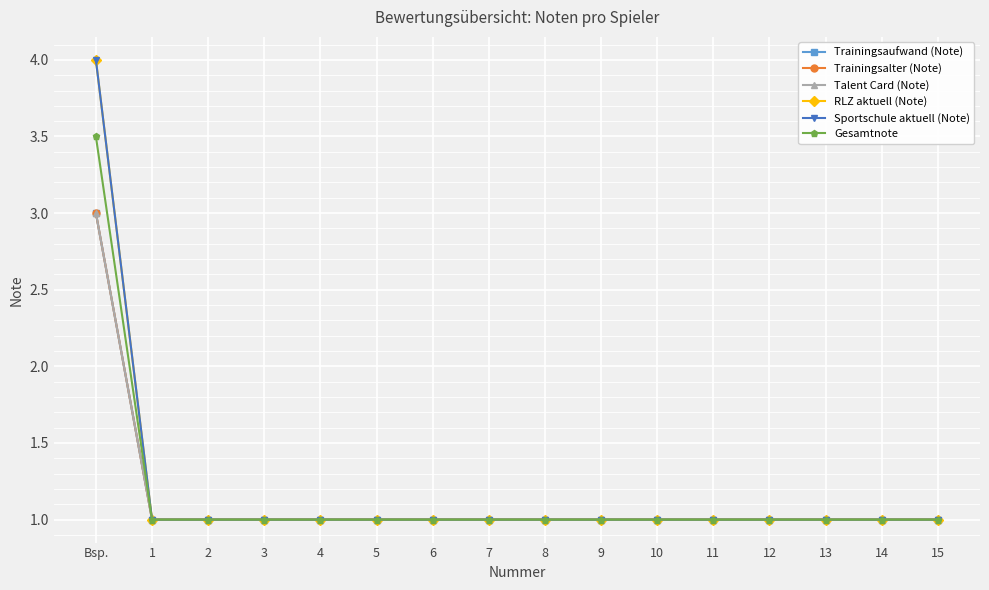

Read the Sportschule aktuell (Note) value at 4.

1.0